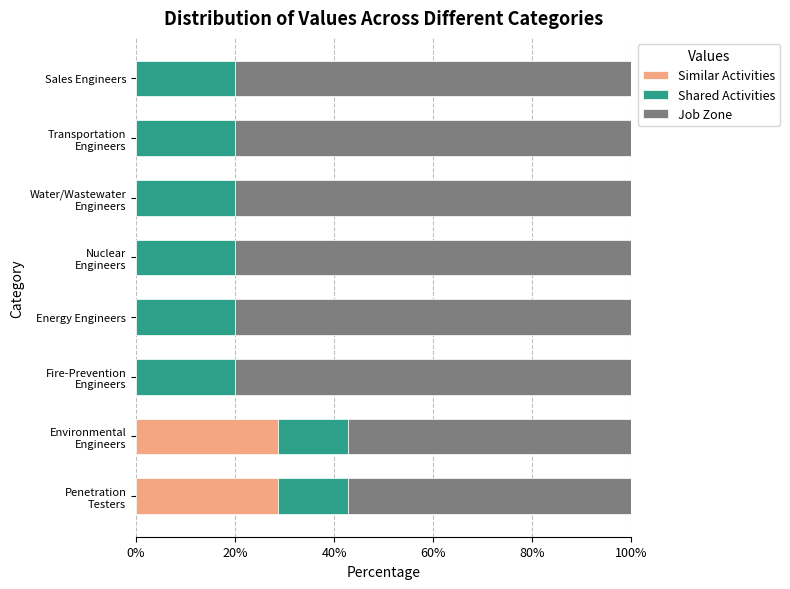

What is the sum of all Similar Activities values?

57.1